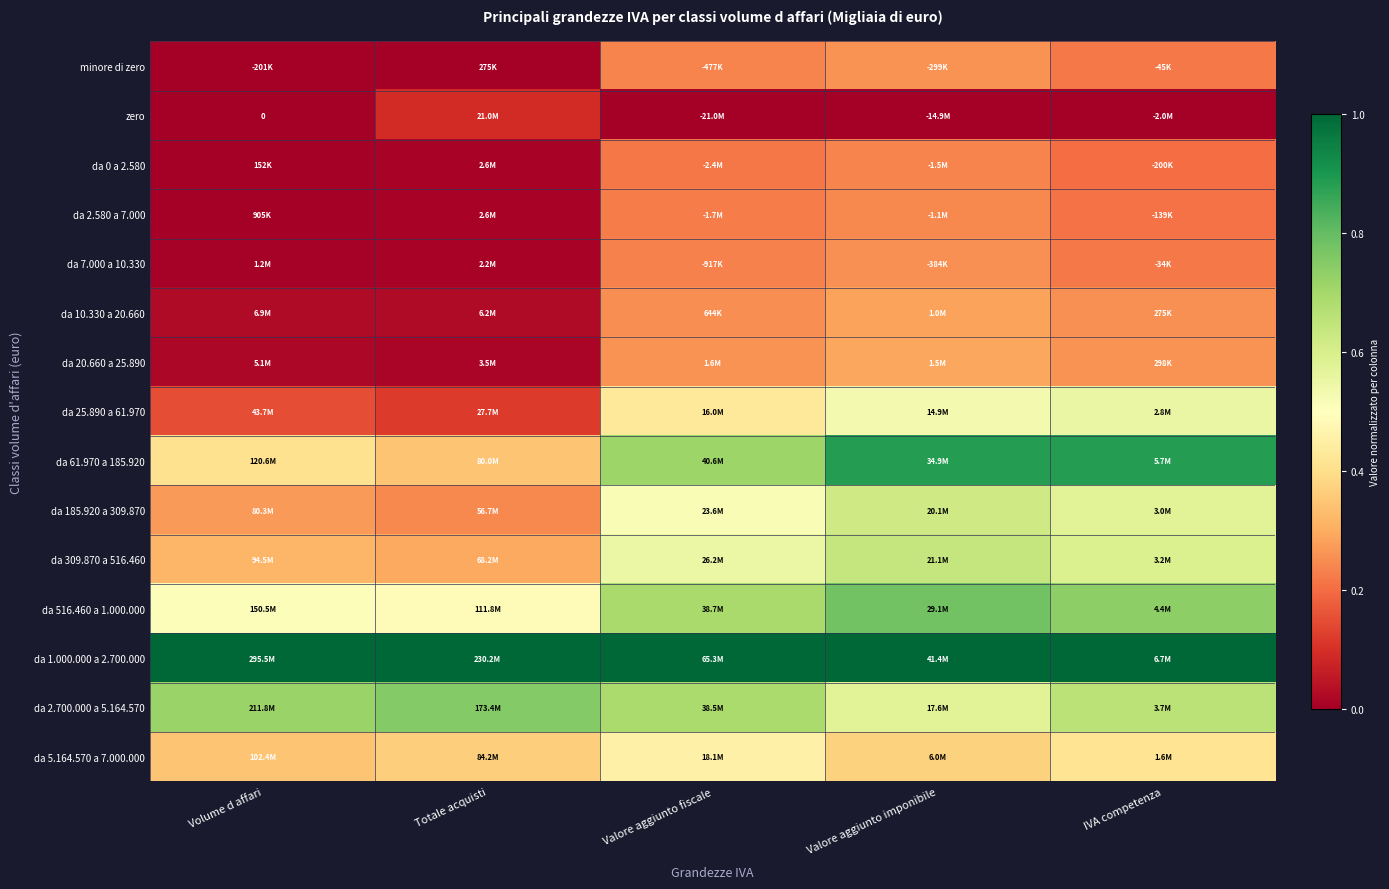

Which series has the largest range (max minus min)?

da 61.970 a 185.920